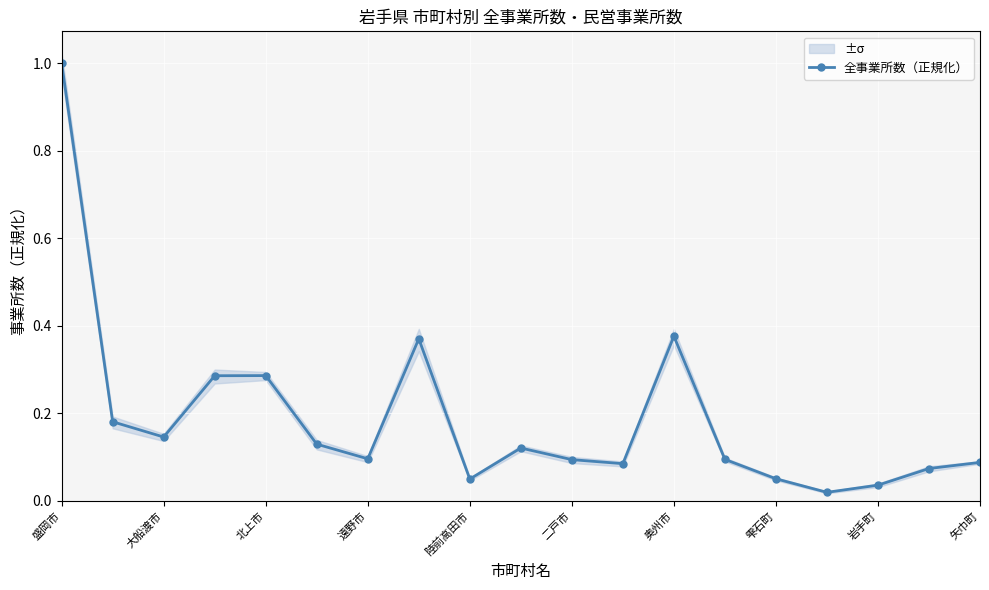

How many interior local valleys (lower than both neighbors) does the data have?

5